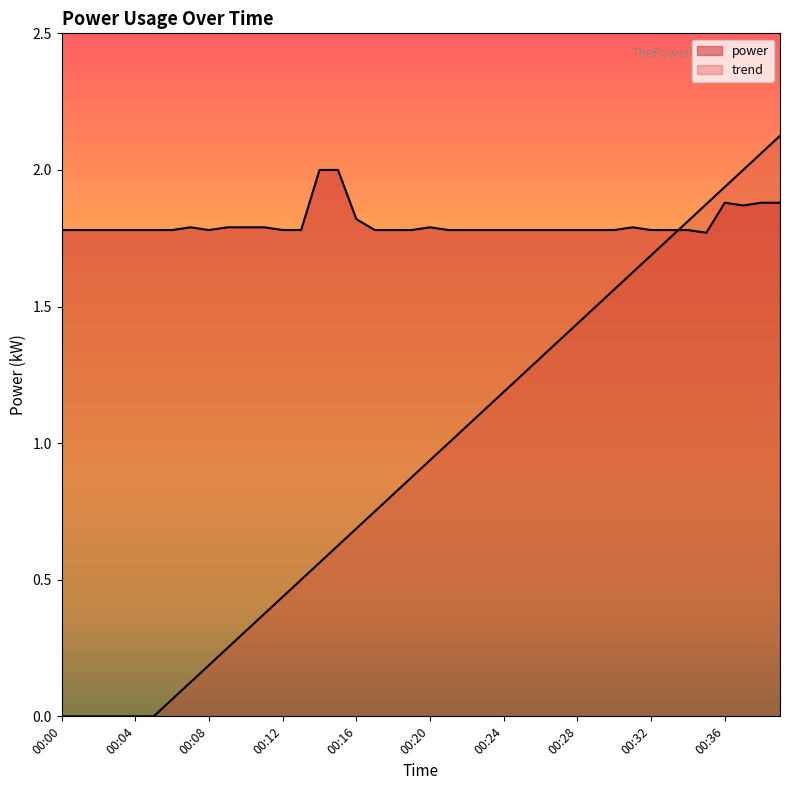

Does the chart have visible grid lines?

No